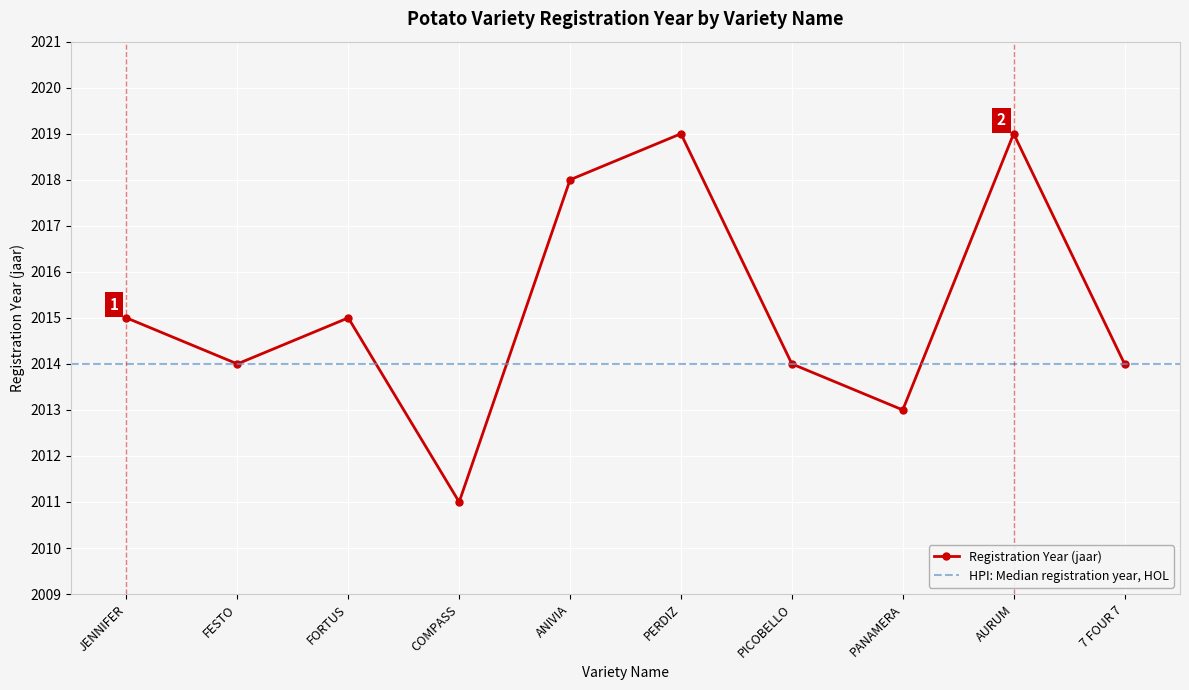

At which label does the data first exceed 2015?

ANIVIA